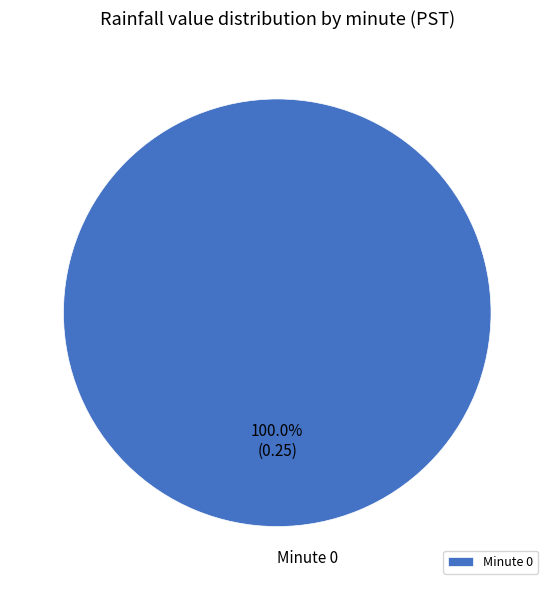

Is there any slice that represents more than half of the pie?

Yes